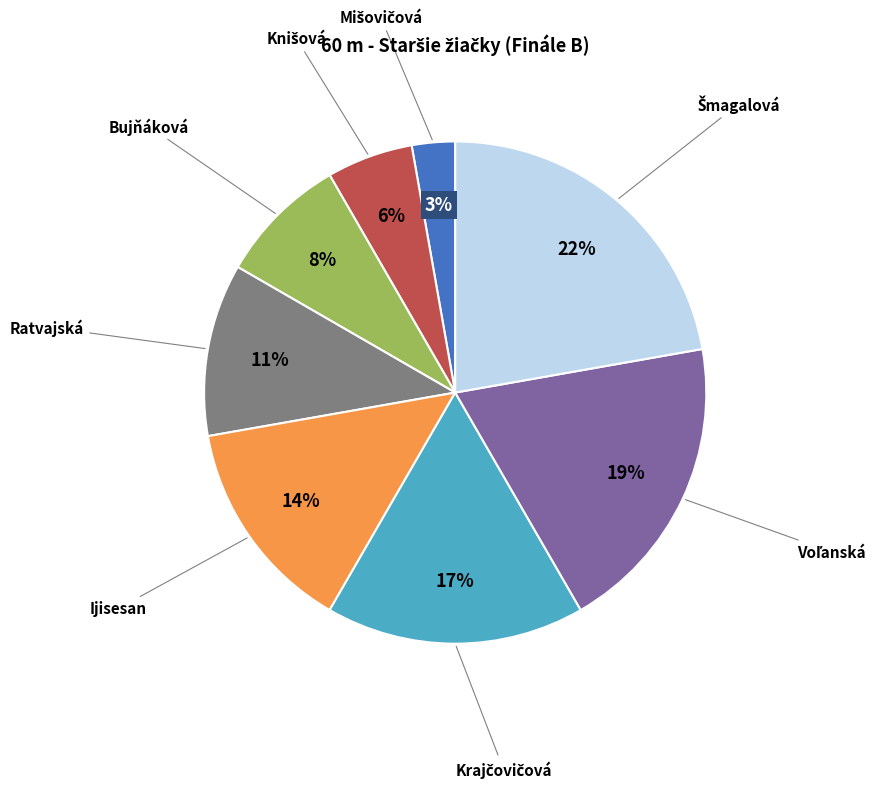

Is there a majority slice in this chart?

No